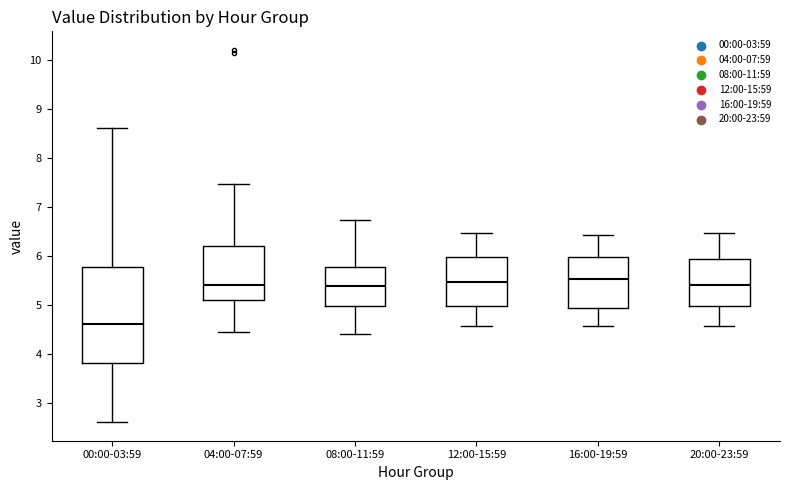

Reading left to right, read every box against the y-axis: the position of its median line, the range the box covers, and the ends of its whiskers. The values are not printed on the chart, so give them approximately, as read against the axis.

00:00-03:59: median 4.6, box 3.8 to 5.8, whiskers 2.6 to 8.6
04:00-07:59: median 5.4, box 5.1 to 6.2, whiskers 4.4 to 7.5
08:00-11:59: median 5.4, box 5.0 to 5.8, whiskers 4.4 to 6.7
12:00-15:59: median 5.5, box 5.0 to 6.0, whiskers 4.6 to 6.5
16:00-19:59: median 5.5, box 4.9 to 6.0, whiskers 4.6 to 6.4
20:00-23:59: median 5.4, box 5.0 to 5.9, whiskers 4.6 to 6.5